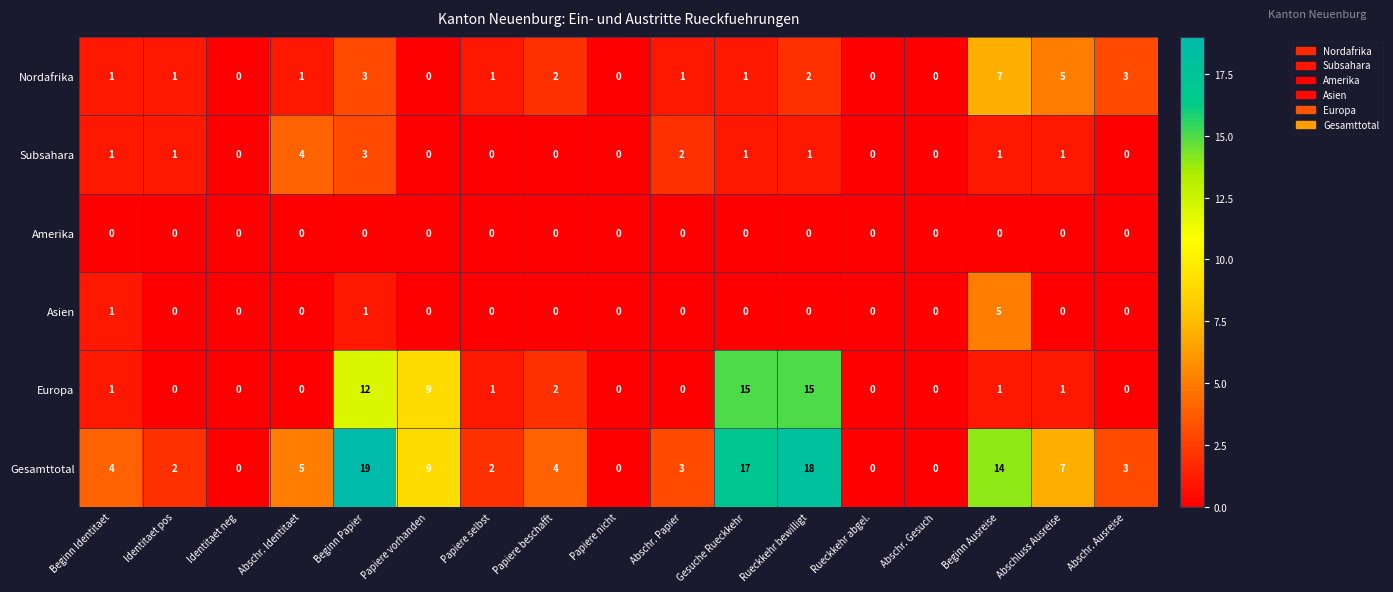

The Amerika series shows 0 at Rueckkehr bewilligt. True or false?

True